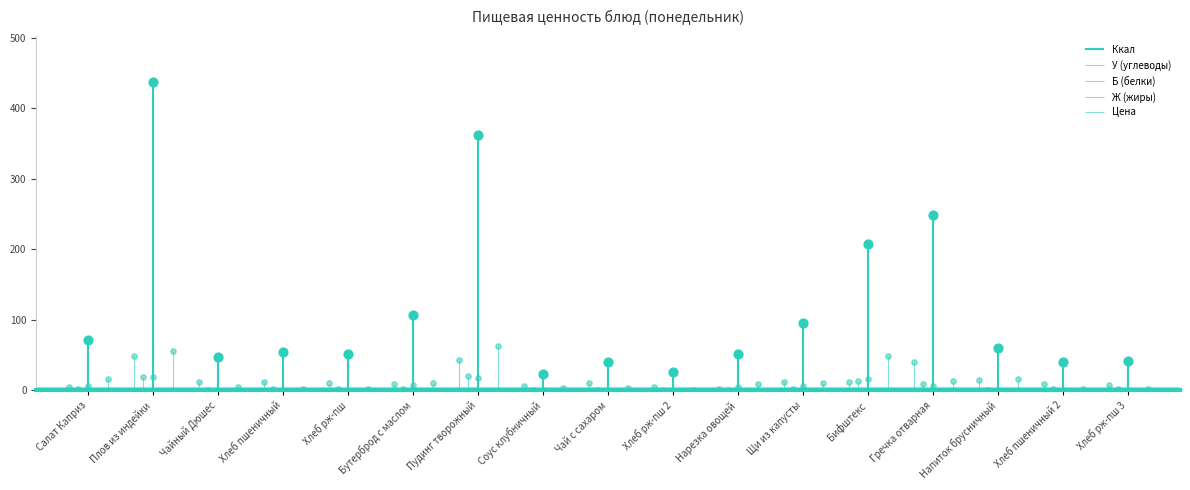

Is the value of Б (белки) at Чай с сахаром greater than the value of Цена at Соус клубничный?

No